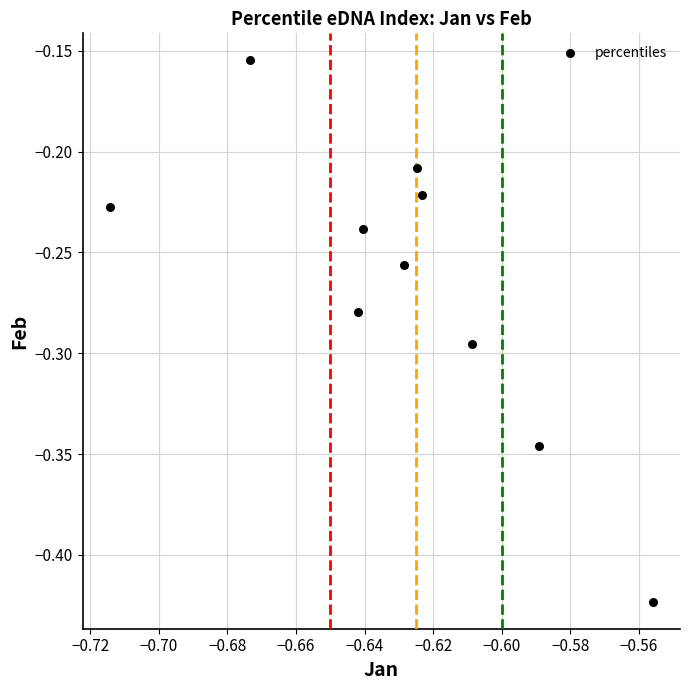

What is the range of Y values (max minus min)?

0.3